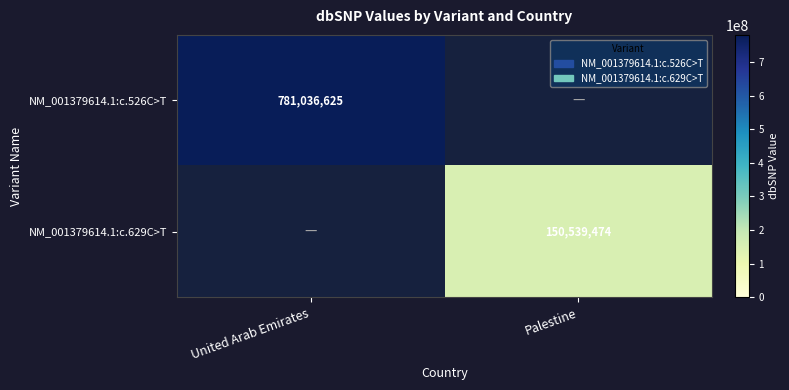

True or false: NM_001379614.1:c.526C>T has a value of 781036625 at United Arab Emirates.

True